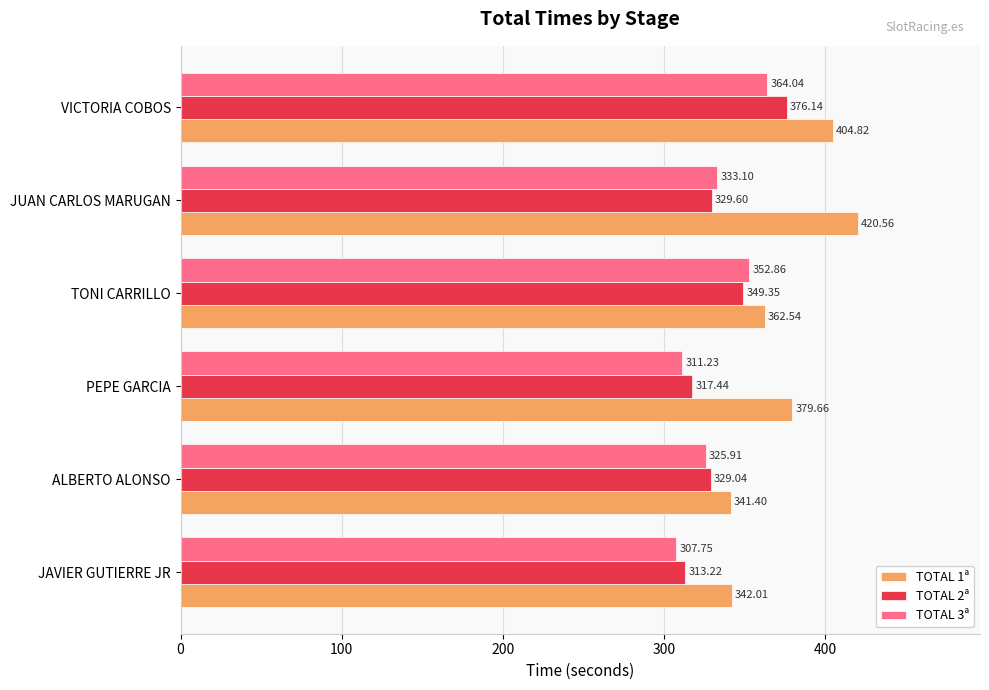

At how many categories does at least one series exceed 361?

4